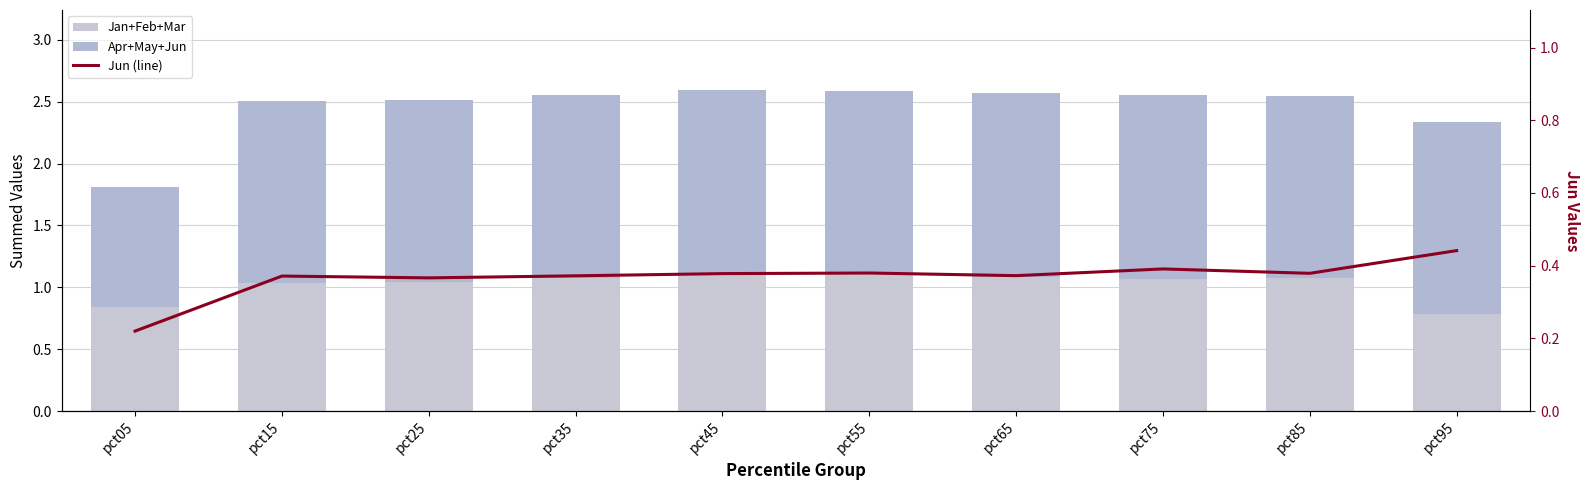

Rank the series by their maximum value, from highest to lowest.

Apr+May+Jun, Jan+Feb+Mar, Jun (line)